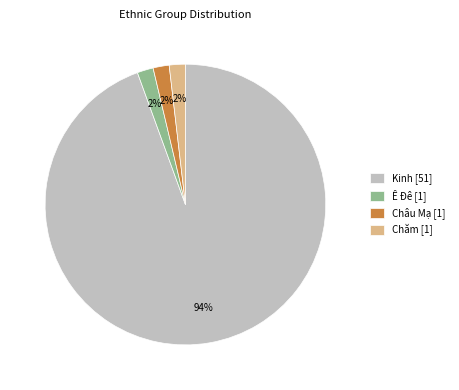

The Chăm [1] slice represents 2% of the pie. True or false?

True